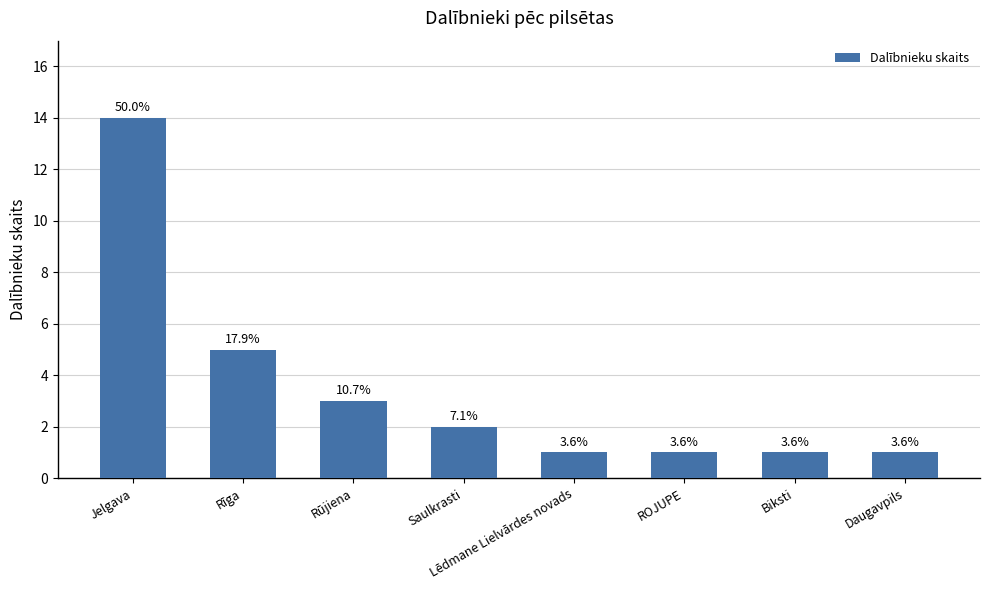

At which label is the value closest to 7?

Rīga